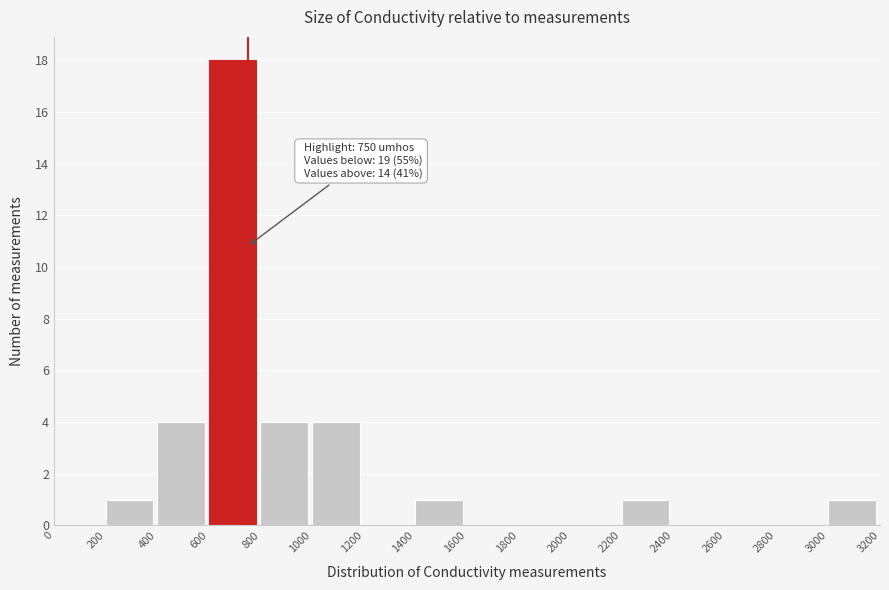

Which range on the x-axis has the tallest bar?

600 to 800